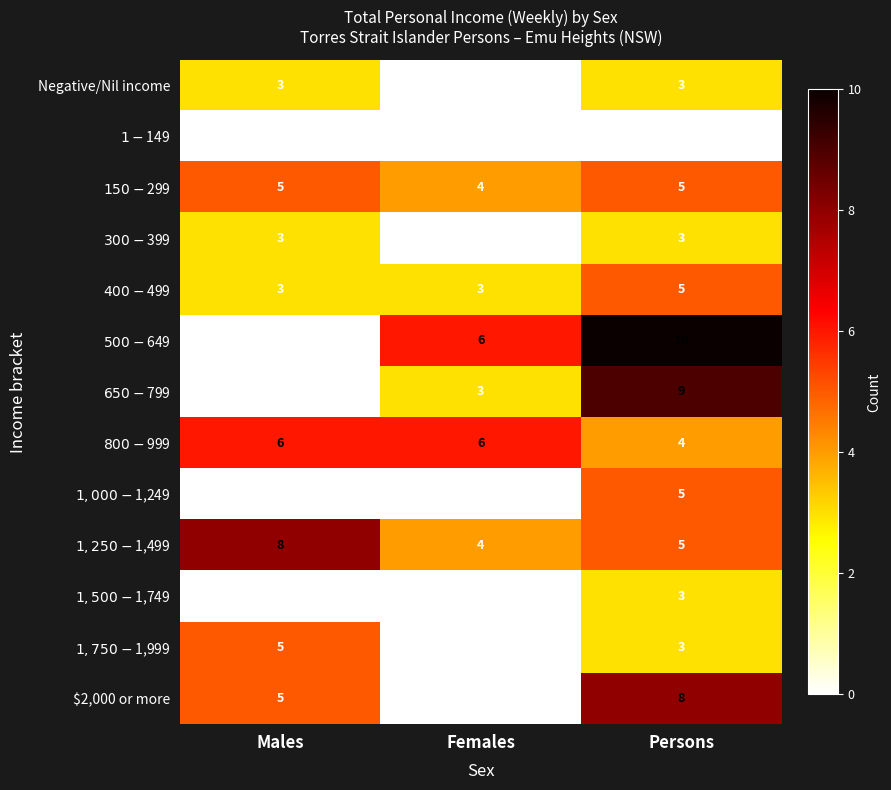

At which category does the chart reach its peak across all series?

Persons